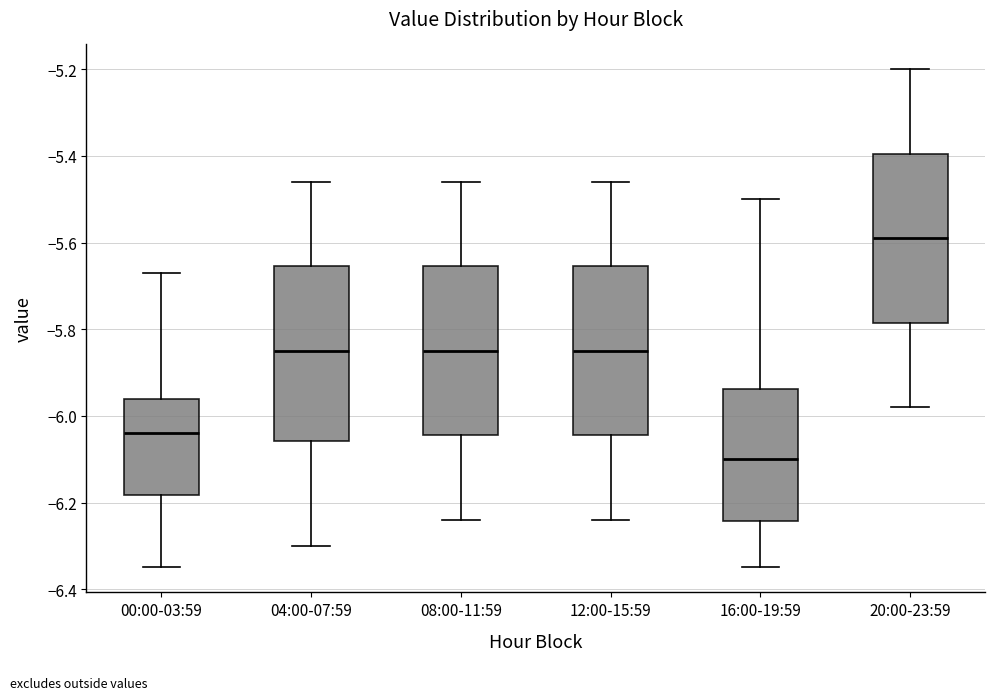

Reading left to right, read every box against the y-axis: the position of its median line, the range the box covers, and the ends of its whiskers. The values are not printed on the chart, so give them approximately, as read against the axis.

00:00-03:59: median -6.04, box -6.18 to -5.96, whiskers -6.34 to -5.66
04:00-07:59: median -5.84, box -6.06 to -5.66, whiskers -6.30 to -5.46
08:00-11:59: median -5.84, box -6.04 to -5.66, whiskers -6.24 to -5.46
12:00-15:59: median -5.84, box -6.04 to -5.66, whiskers -6.24 to -5.46
16:00-19:59: median -6.10, box -6.24 to -5.94, whiskers -6.34 to -5.50
20:00-23:59: median -5.58, box -5.78 to -5.40, whiskers -5.98 to -5.20